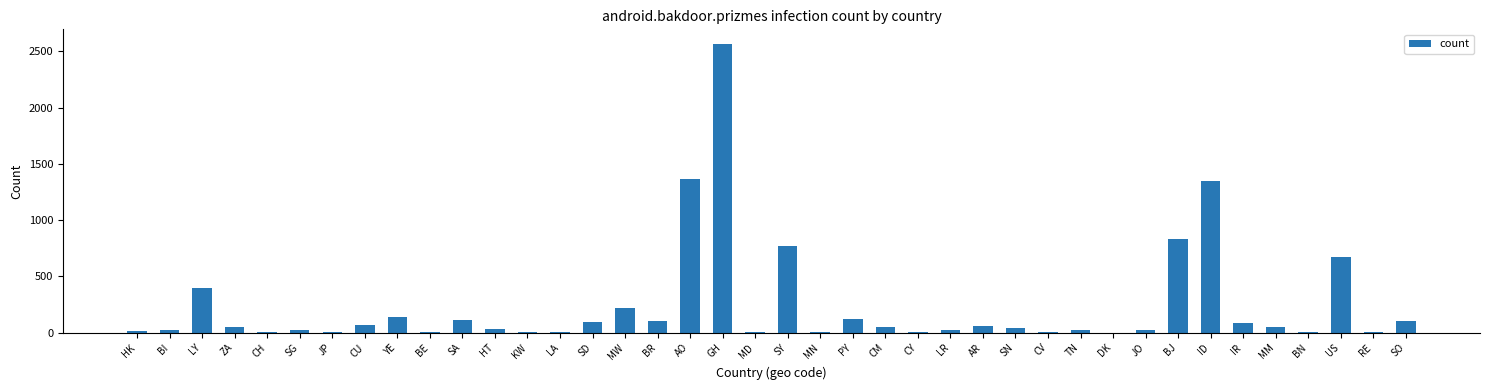

What is the maximum value shown in the chart?

2567